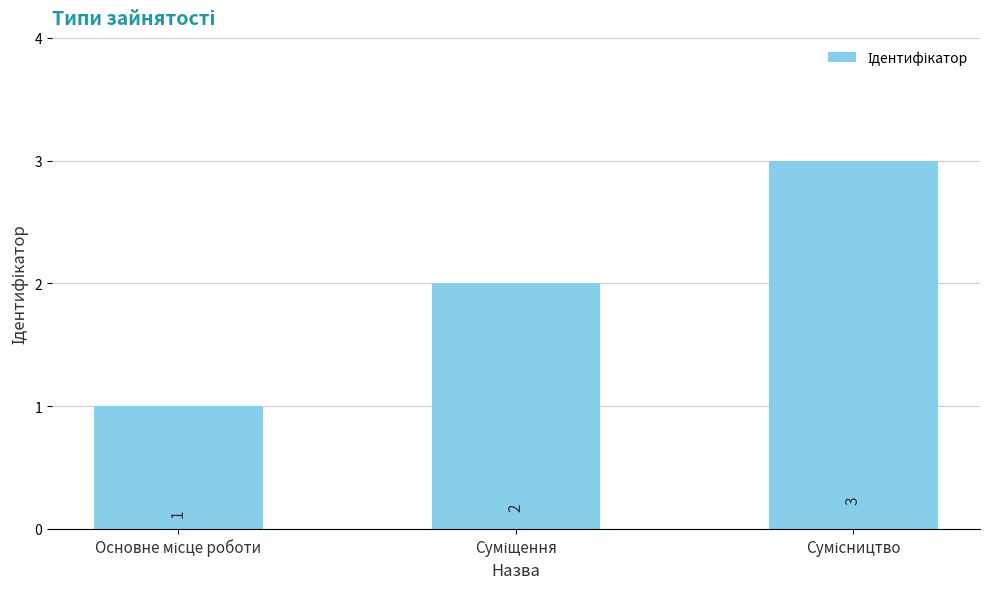

How many values are between 1 and 3?

3